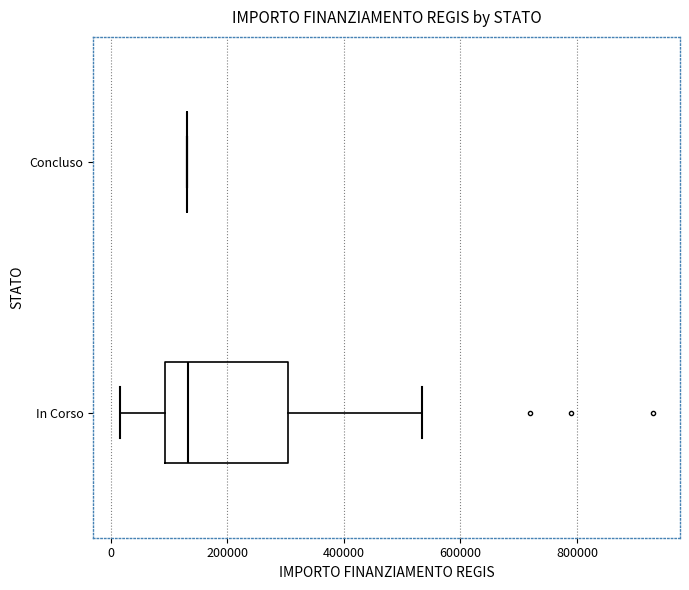

Reading bottom to top, read every box against the x-axis: the position of its median line, the range the box covers, and the ends of its whiskers. The values are not printed on the chart, so give them approximately, as read against the axis.

In Corso: median 140000, box 100000 to 300000, whiskers 20000 to 540000
Concluso: box collapsed to a line at 140000, whiskers 140000 to 140000